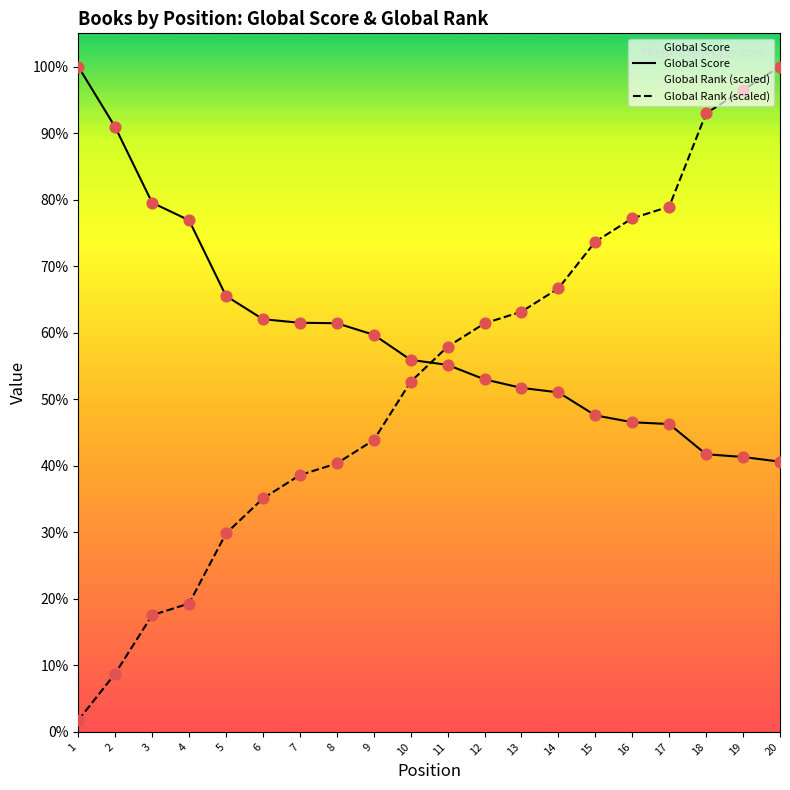

At which category is the sum across all series the highest?

20